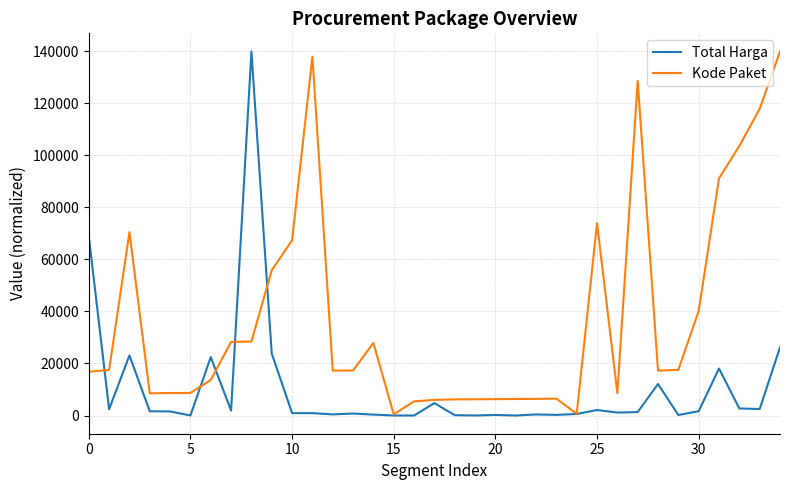

Which series has the largest total across all categories?

Kode Paket